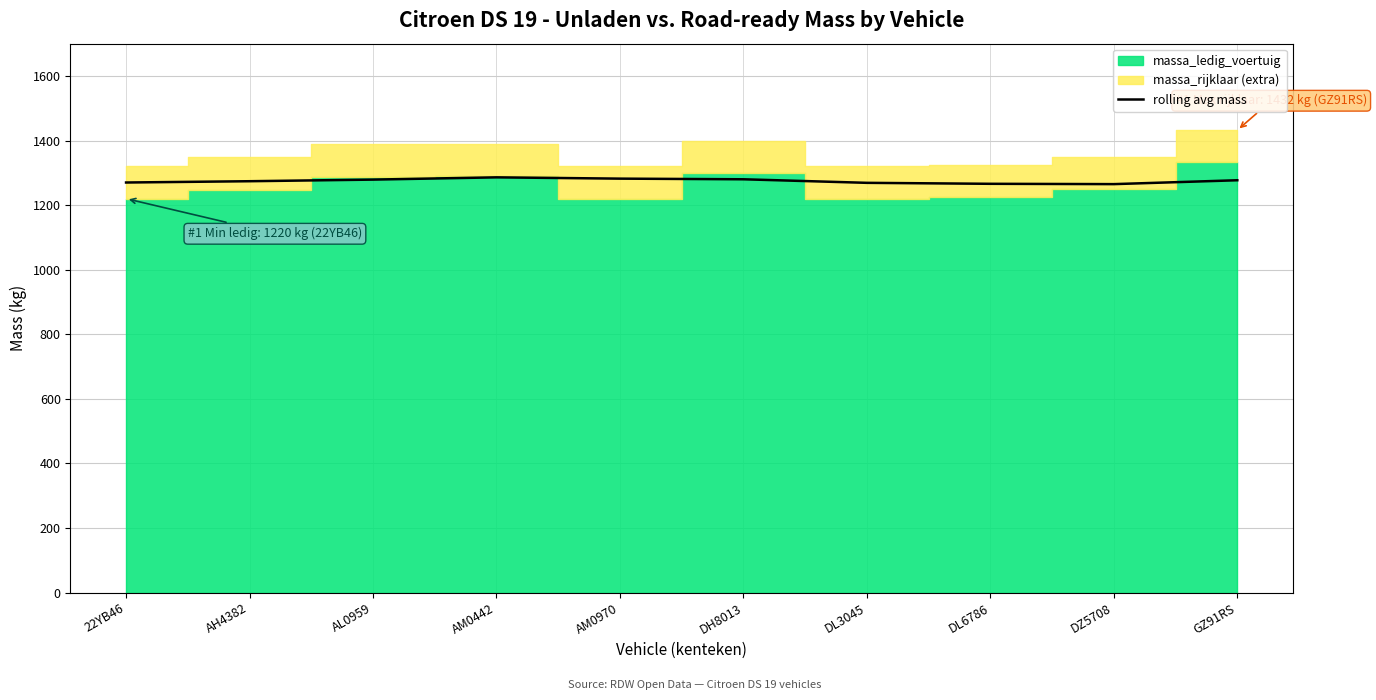

Which has a higher value, DL6786 or GZ91RS?

GZ91RS